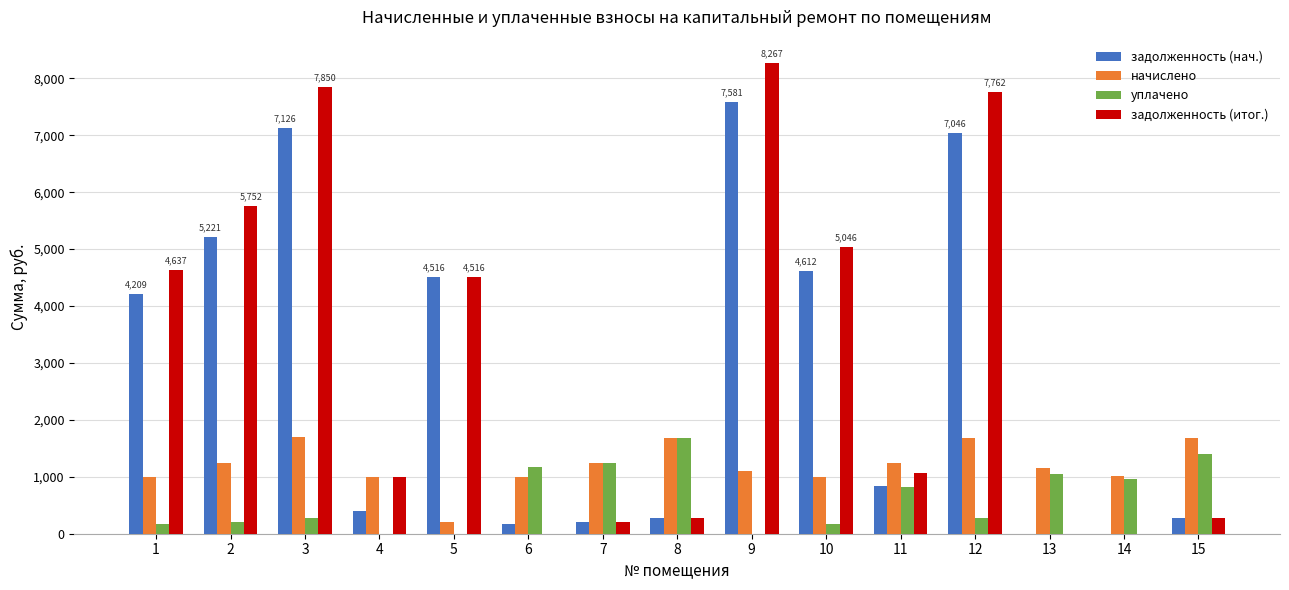

What is the total value across all series at 9?

16957.8